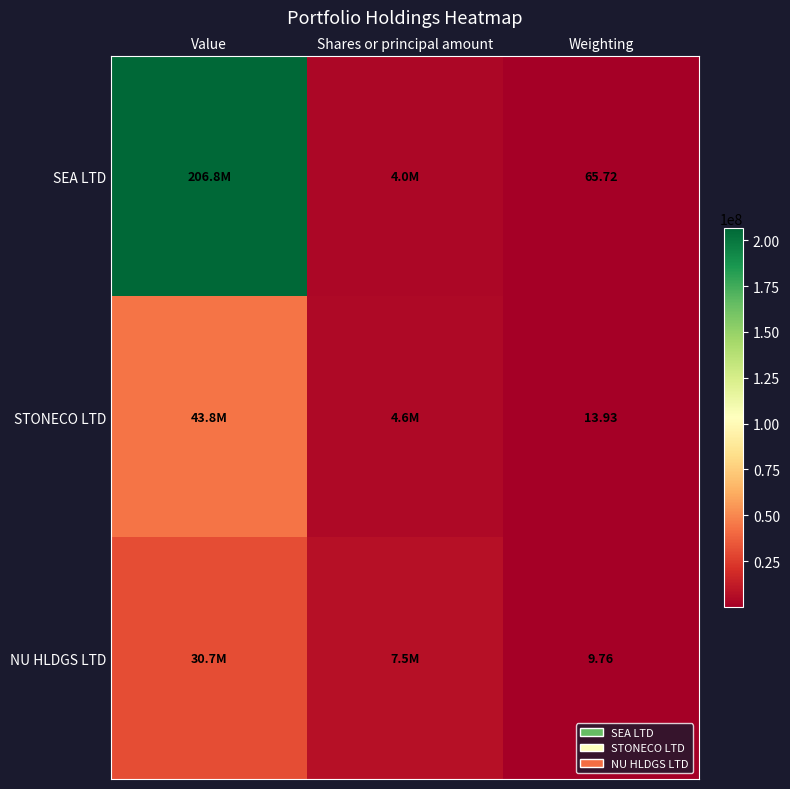

Is the value of STONECO LTD at Weighting greater than the value of SEA LTD at Weighting?

No